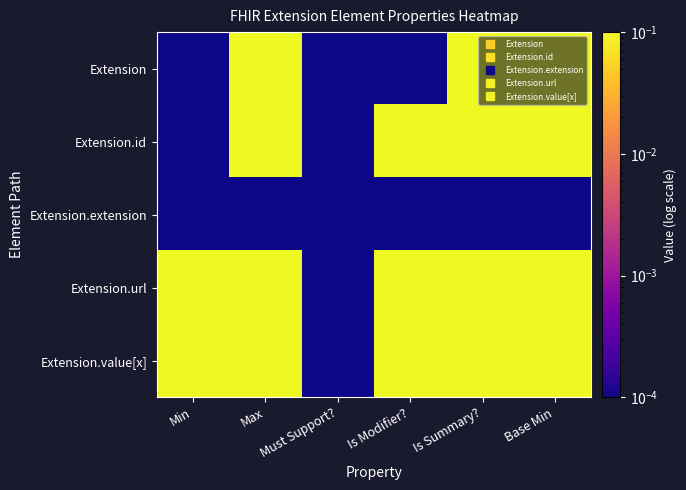

Reading right to left, extract all data points from this chart.

Extension: Base Min=0.1	Is Summary?=0.1	Is Modifier?=0.0	Must Support?=0.0	Max=0.1	Min=0.0
Extension.id: Base Min=0.1	Is Summary?=0.1	Is Modifier?=0.1	Must Support?=0.0	Max=0.1	Min=0.0
Extension.extension: Base Min=0.0	Is Summary?=0.0	Is Modifier?=0.0	Must Support?=0.0	Max=0.0	Min=0.0
Extension.url: Base Min=0.1	Is Summary?=0.1	Is Modifier?=0.1	Must Support?=0.0	Max=0.1	Min=0.1
Extension.value[x]: Base Min=0.1	Is Summary?=0.1	Is Modifier?=0.1	Must Support?=0.0	Max=0.1	Min=0.1